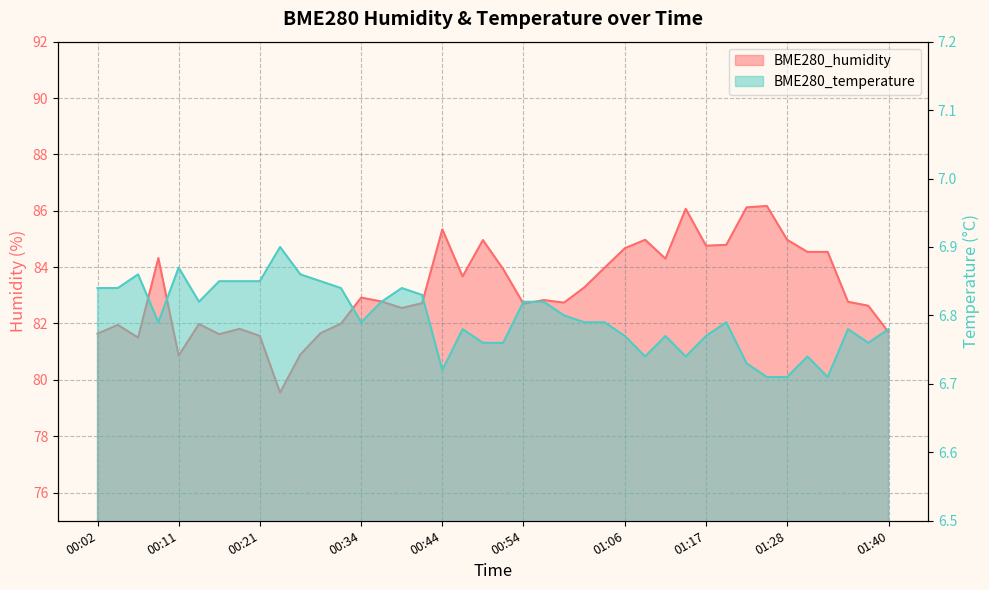

What is the minimum value shown in the chart?

6.7